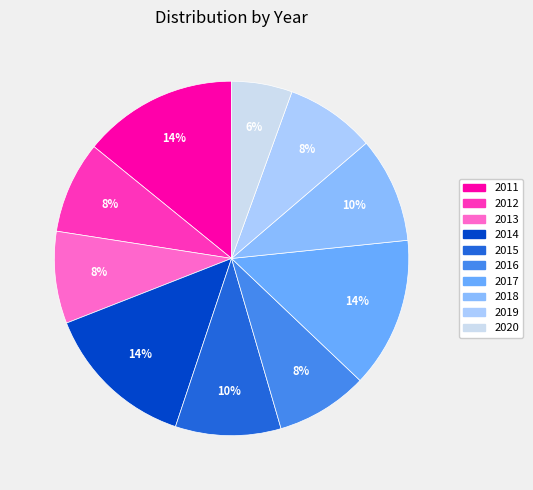

Rank the categories by value from highest to lowest.

2011, 2014, 2017, 2015, 2018, 2012, 2013, 2016, 2019, 2020